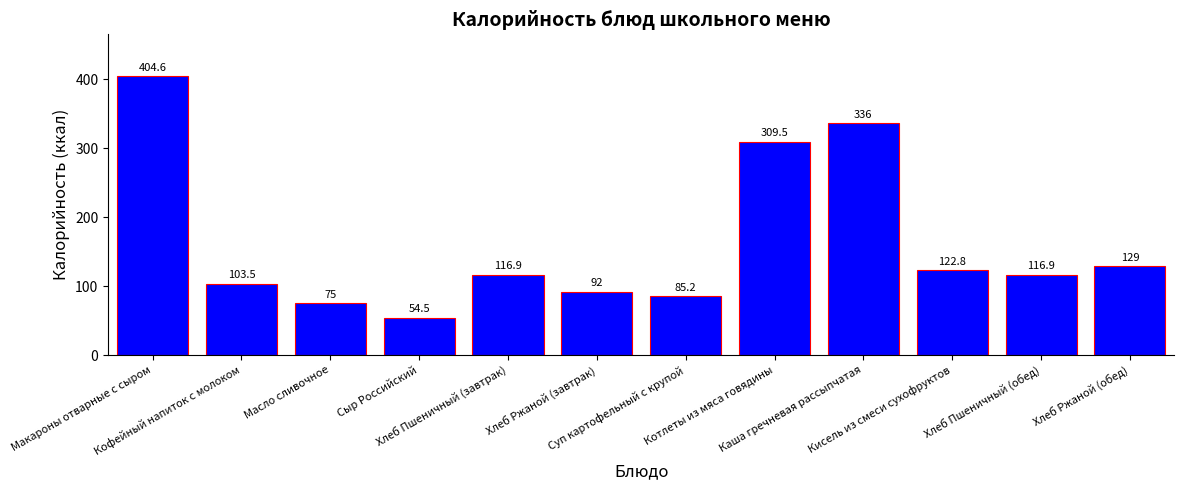

How many data points are less than 116?

5